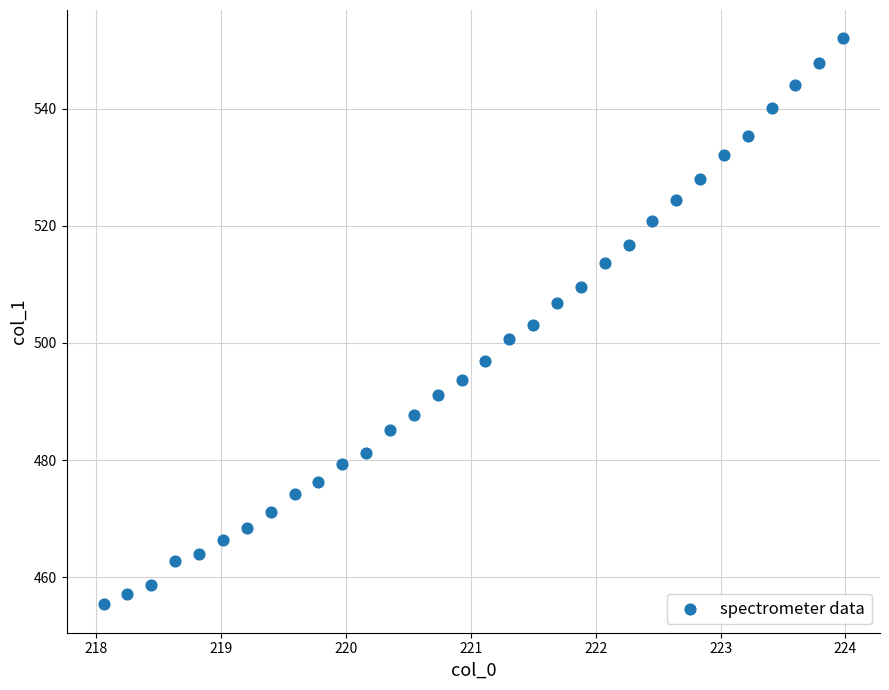

What is the range of X values (max minus min)?

5.9